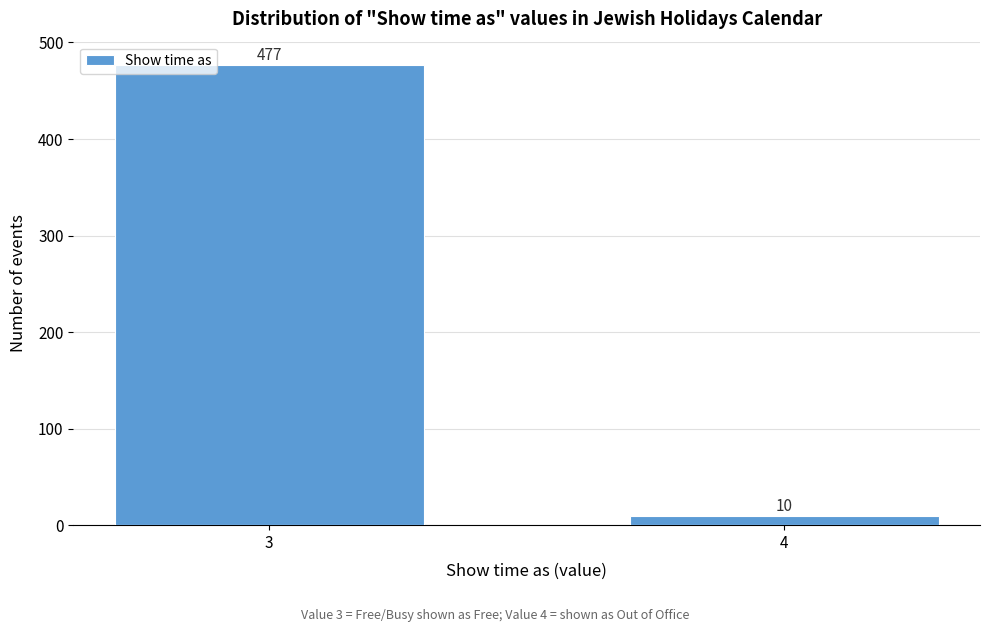

Reading left to right, extract all data points from this chart.

3=477	4=10